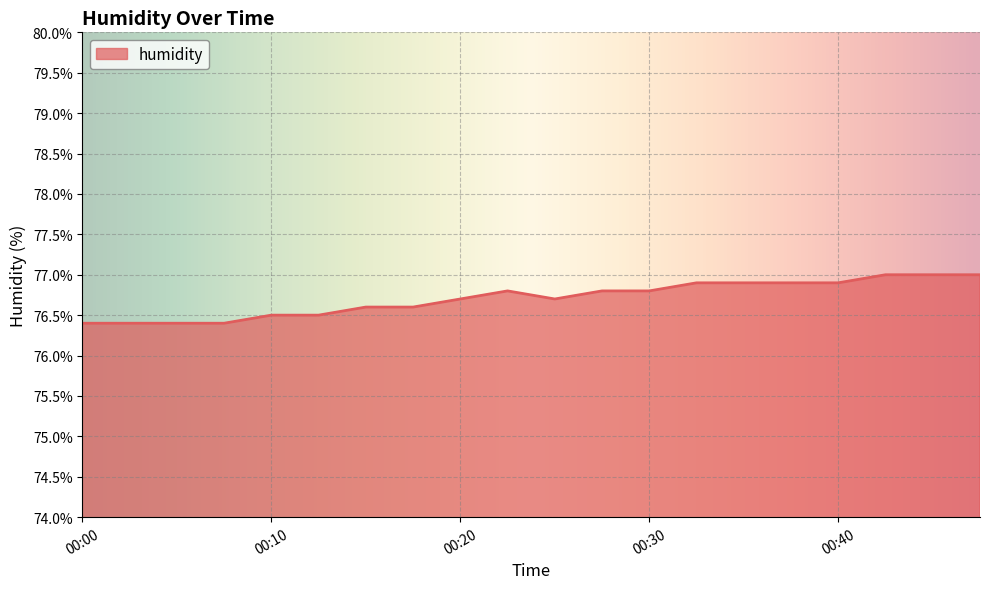

What is the smallest value displayed?

76.4